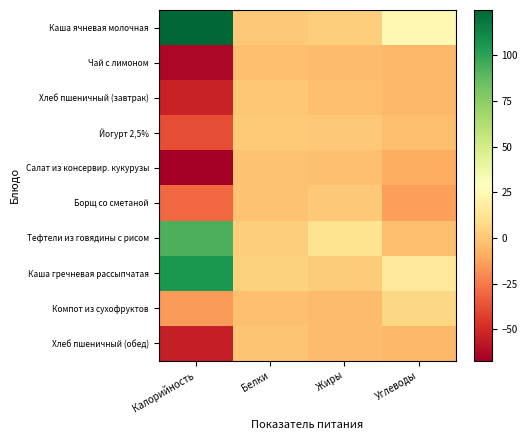

At how many categories does at least one series exceed 43?

1